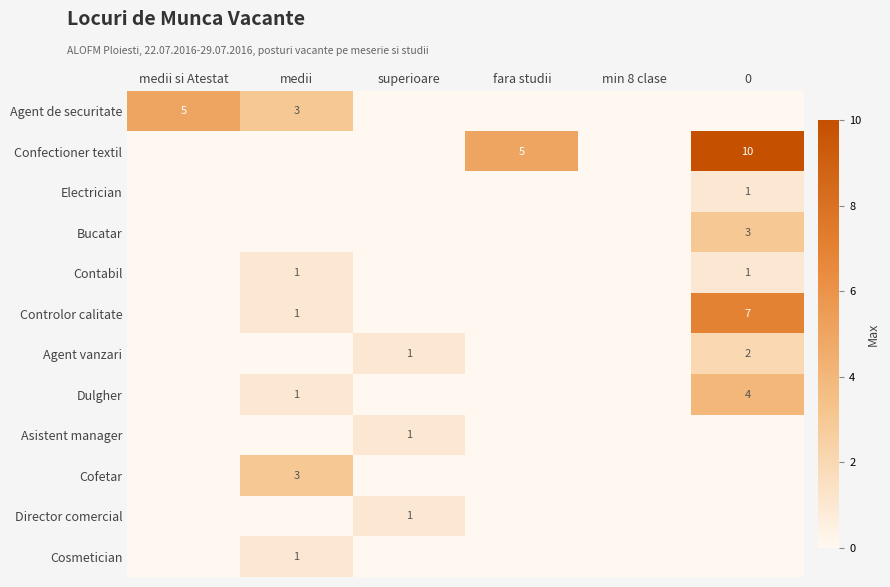

True or false: Agent vanzari has a value of 0 at superioare.

False